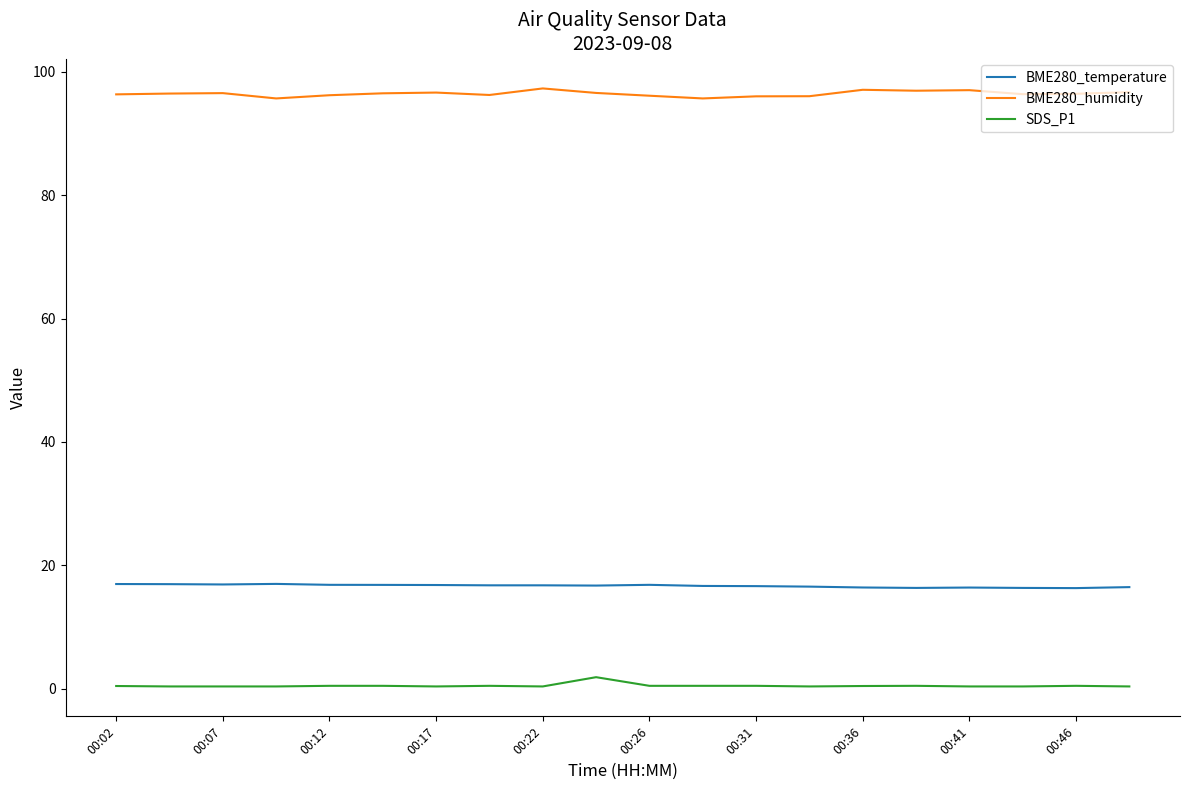

Rank the series by their maximum value, from lowest to highest.

SDS_P1, BME280_temperature, BME280_humidity